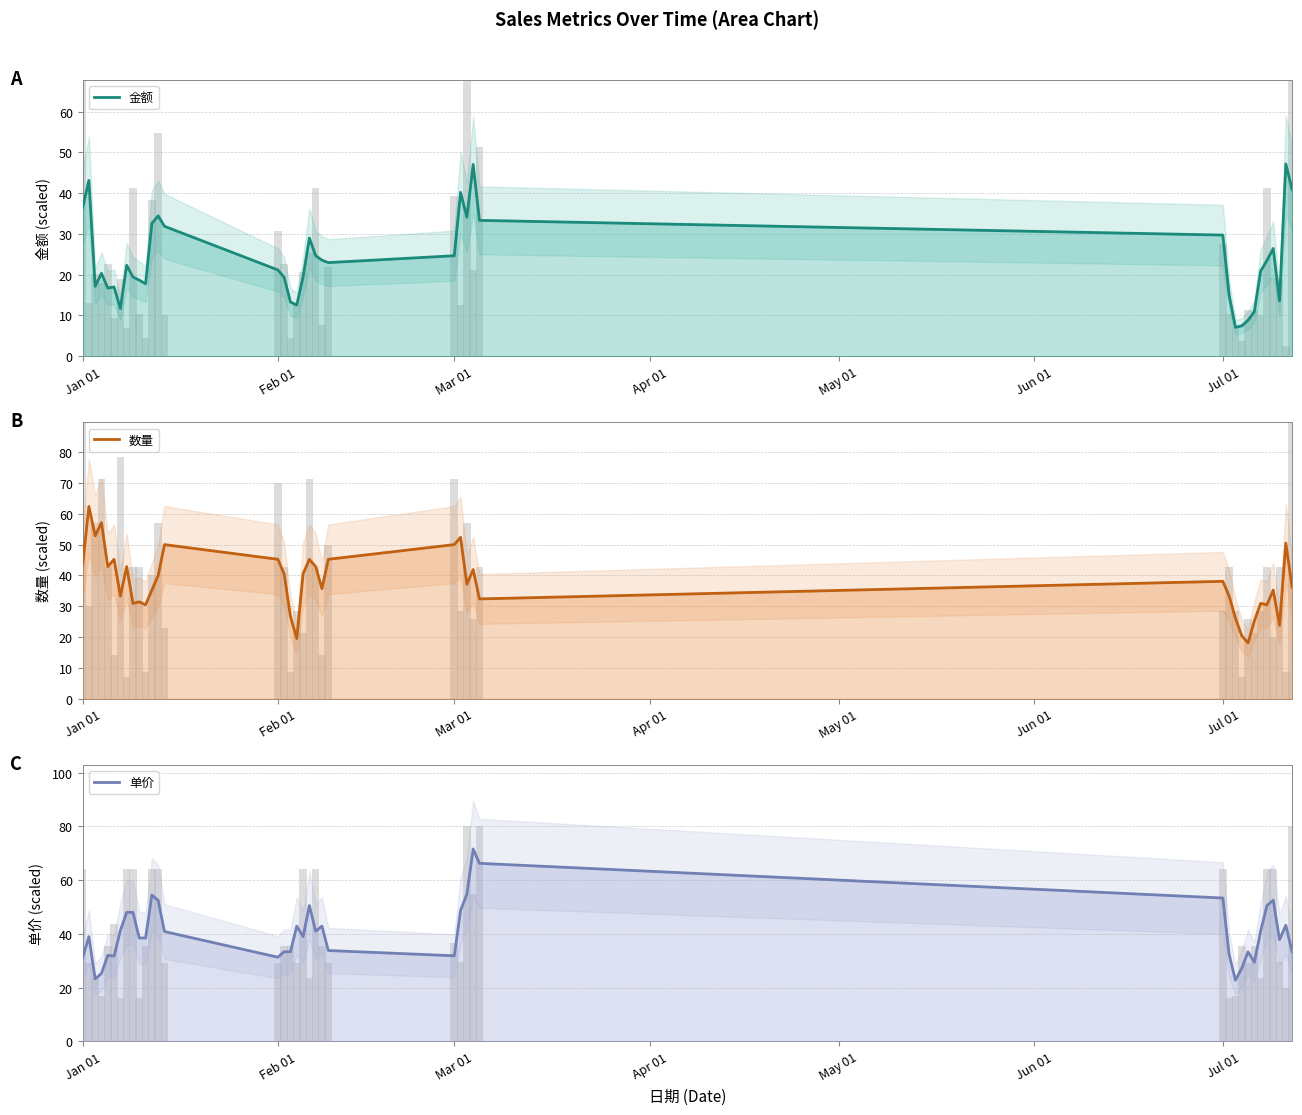

Reading left to right, extract all data points from this chart.

金额: 36.4	43.1	17.1	20.3	16.7	17.0	11.7	22.3	19.4	18.7	17.7	32.6	34.4	31.9	21.2	19.3	13.3	12.6	19.5	29.0	24.7	23.6	23.0	24.6	40.2	34.1	47.0	33.3	29.7	15.0	7.1	7.4	8.8	10.9	20.9	23.5	26.4	13.6	47.2	40.9
数量: 43.3	62.4	52.9	57.1	42.9	45.2	33.3	42.9	31.0	31.4	30.5	35.2	40.0	50.0	45.2	40.5	26.7	19.5	40.5	45.2	42.9	35.7	45.2	50.0	52.4	37.1	41.9	32.4	38.1	33.3	26.2	20.5	18.1	25.2	31.0	30.5	35.2	23.8	50.5	36.2
单价: 31.1	38.9	23.2	25.3	32.0	31.7	41.3	48.0	48.0	38.5	38.5	54.5	52.4	40.8	31.3	33.3	33.3	42.9	38.9	50.5	41.0	42.9	33.8	31.8	48.7	54.7	71.6	66.2	53.3	32.3	22.7	27.2	33.3	29.4	41.0	50.5	52.5	37.8	43.2	33.3